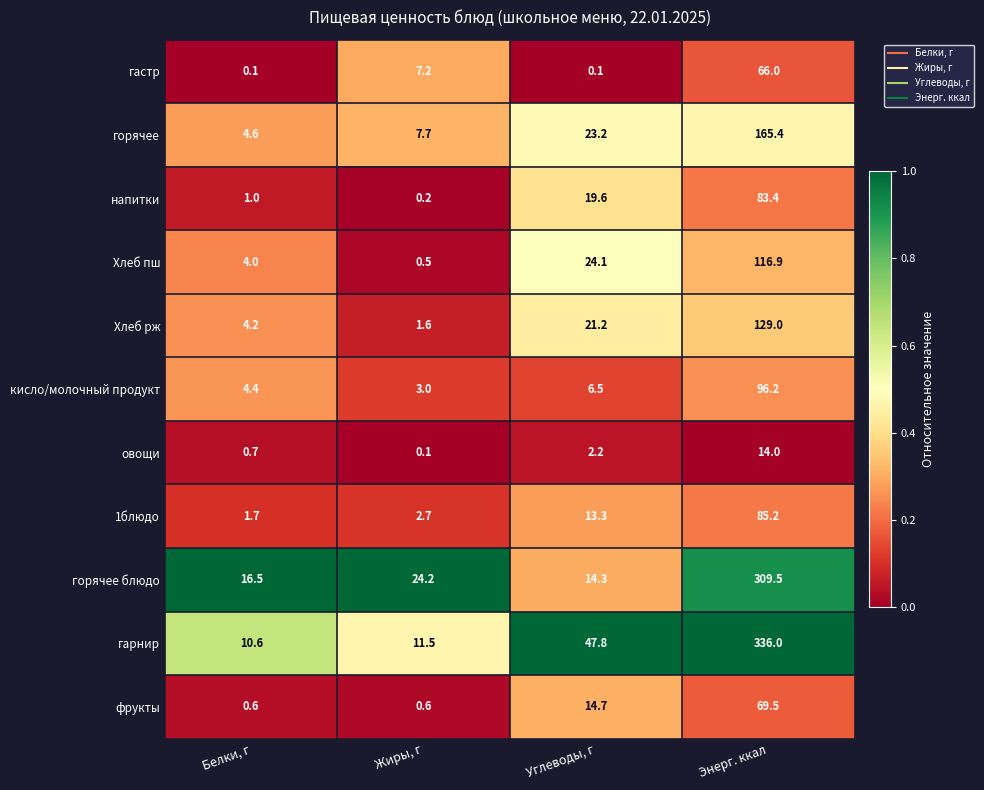

What is the maximum value shown in the chart?

336.0